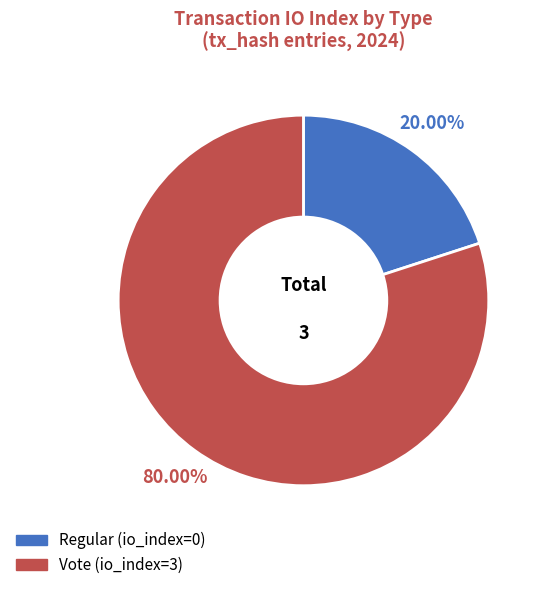

The Regular slice represents 1% of the pie. True or false?

False